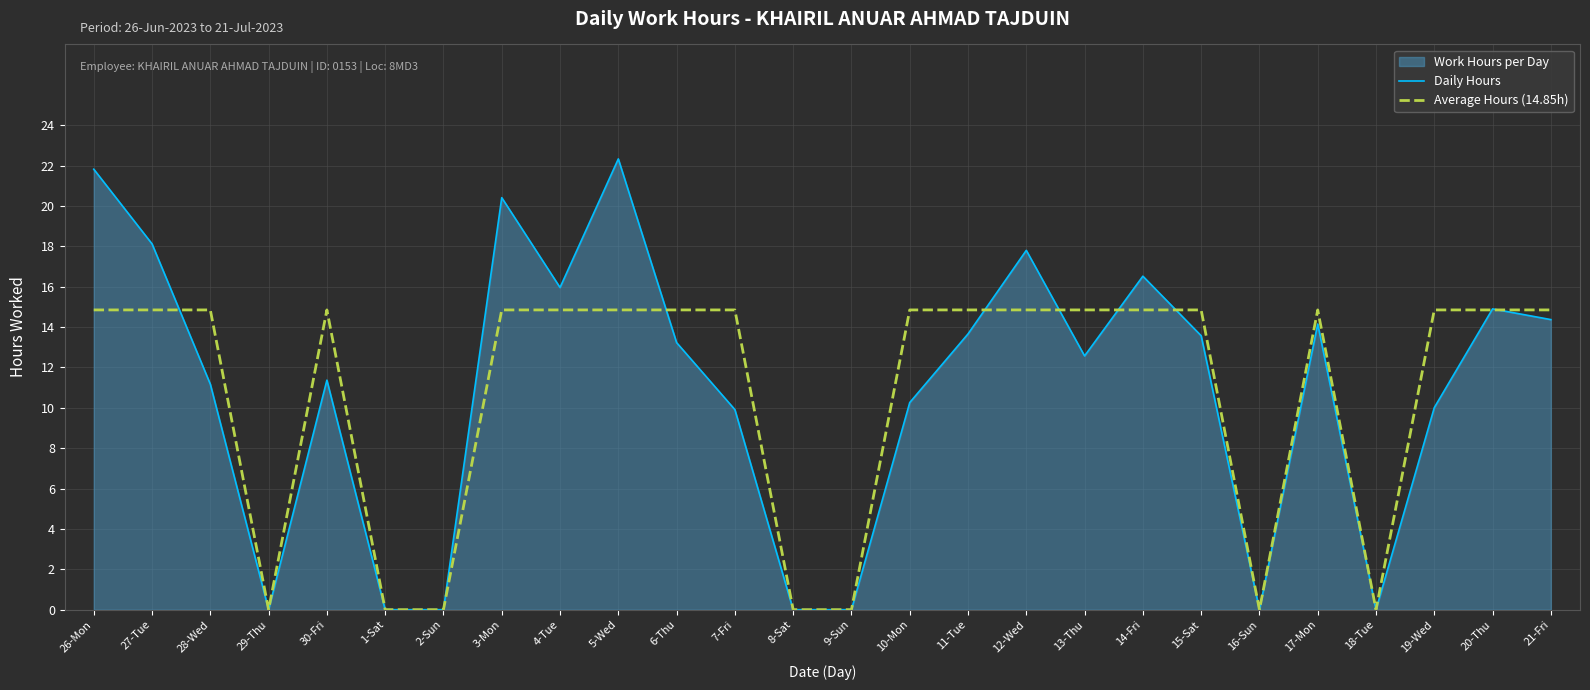

Where is the first local maximum for Daily Hours?

30-Fri